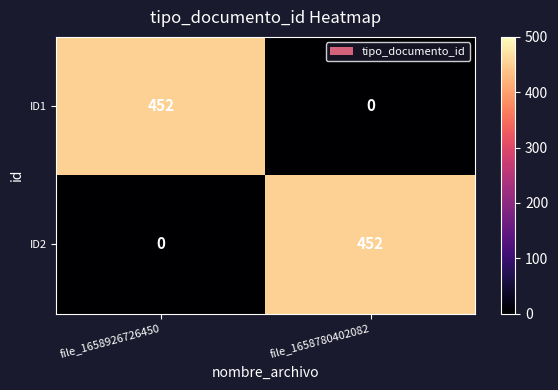

What is the difference between the ID2 values at file_1658780402082 and file_1658926726450?

452